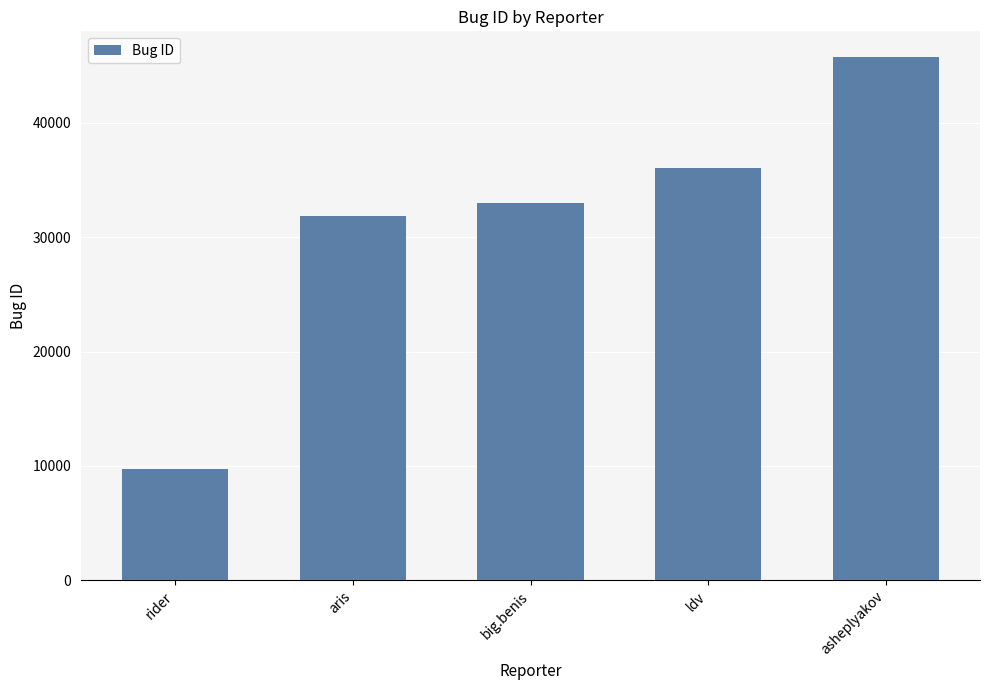

Between asheplyakov and rider, which is larger?

asheplyakov